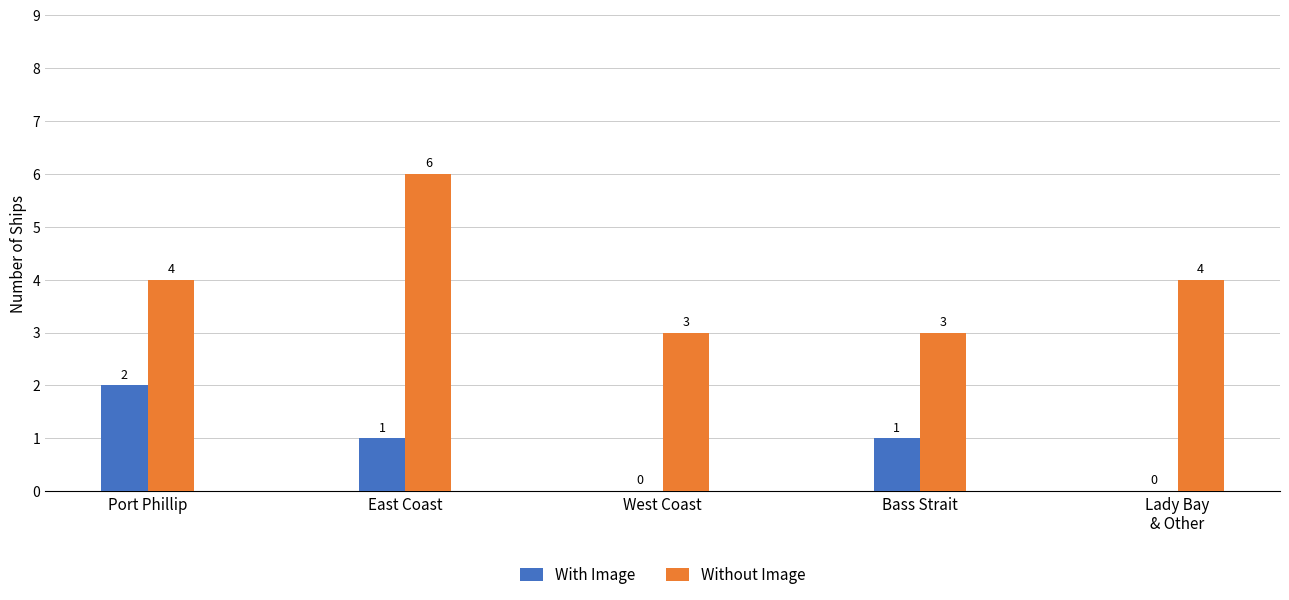

How many distinct data groups are displayed?

2